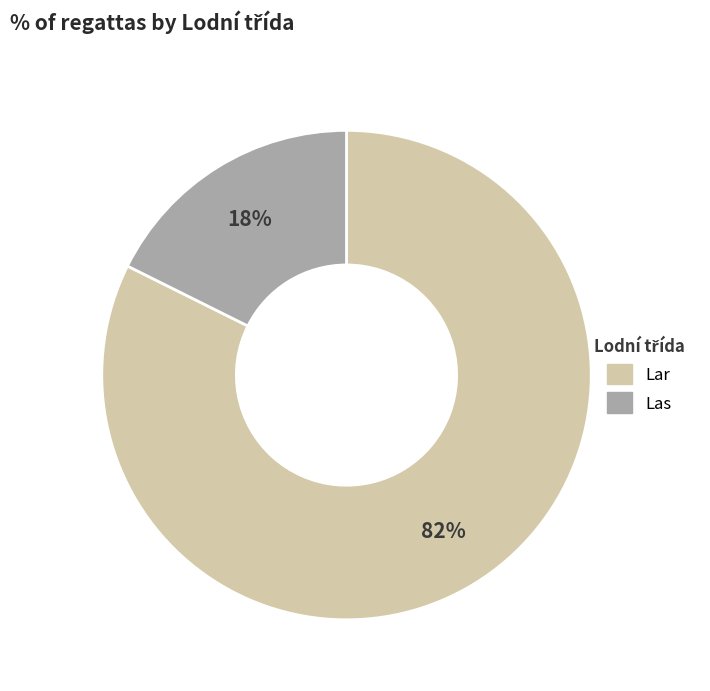

To the nearest percent, what is the average slice percentage?

50%